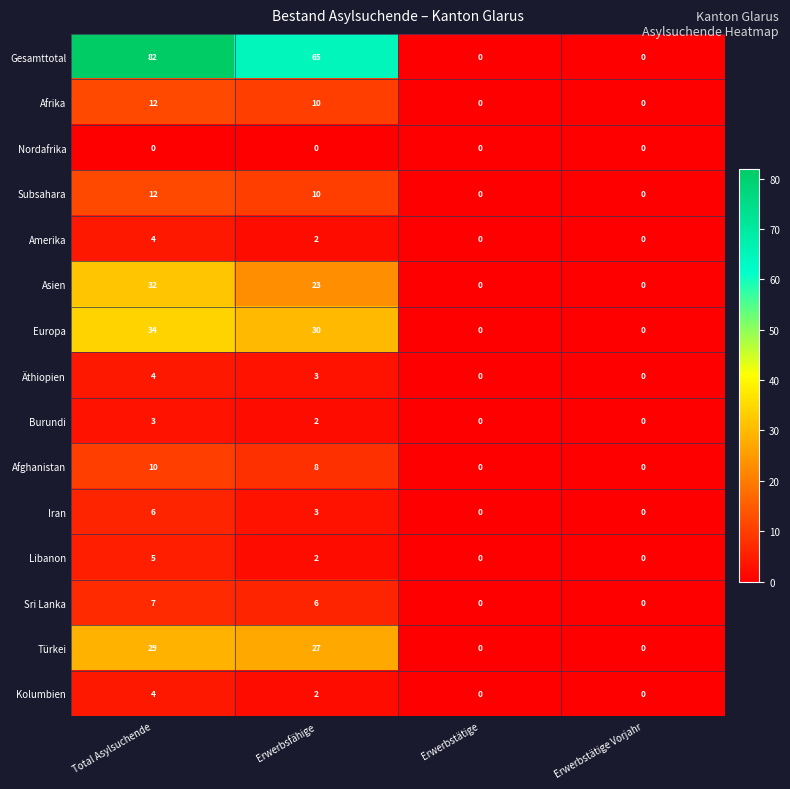

At which category is the sum across all series the highest?

Total Asylsuchende